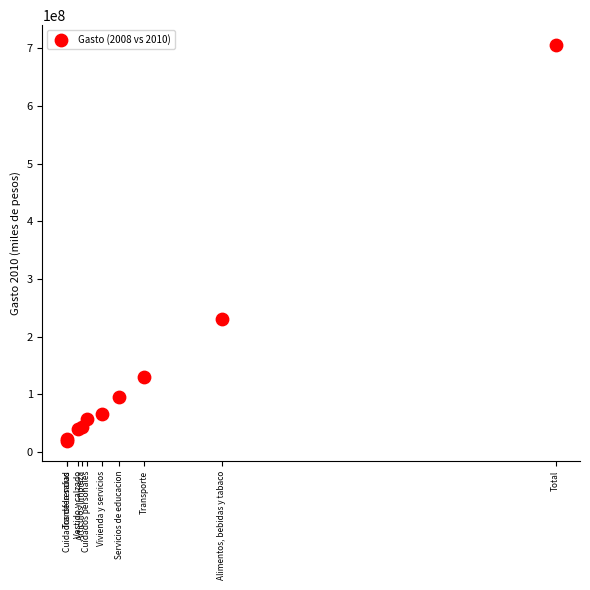

What Y value in the scatter plot is closest to 362235114?

231086612.8